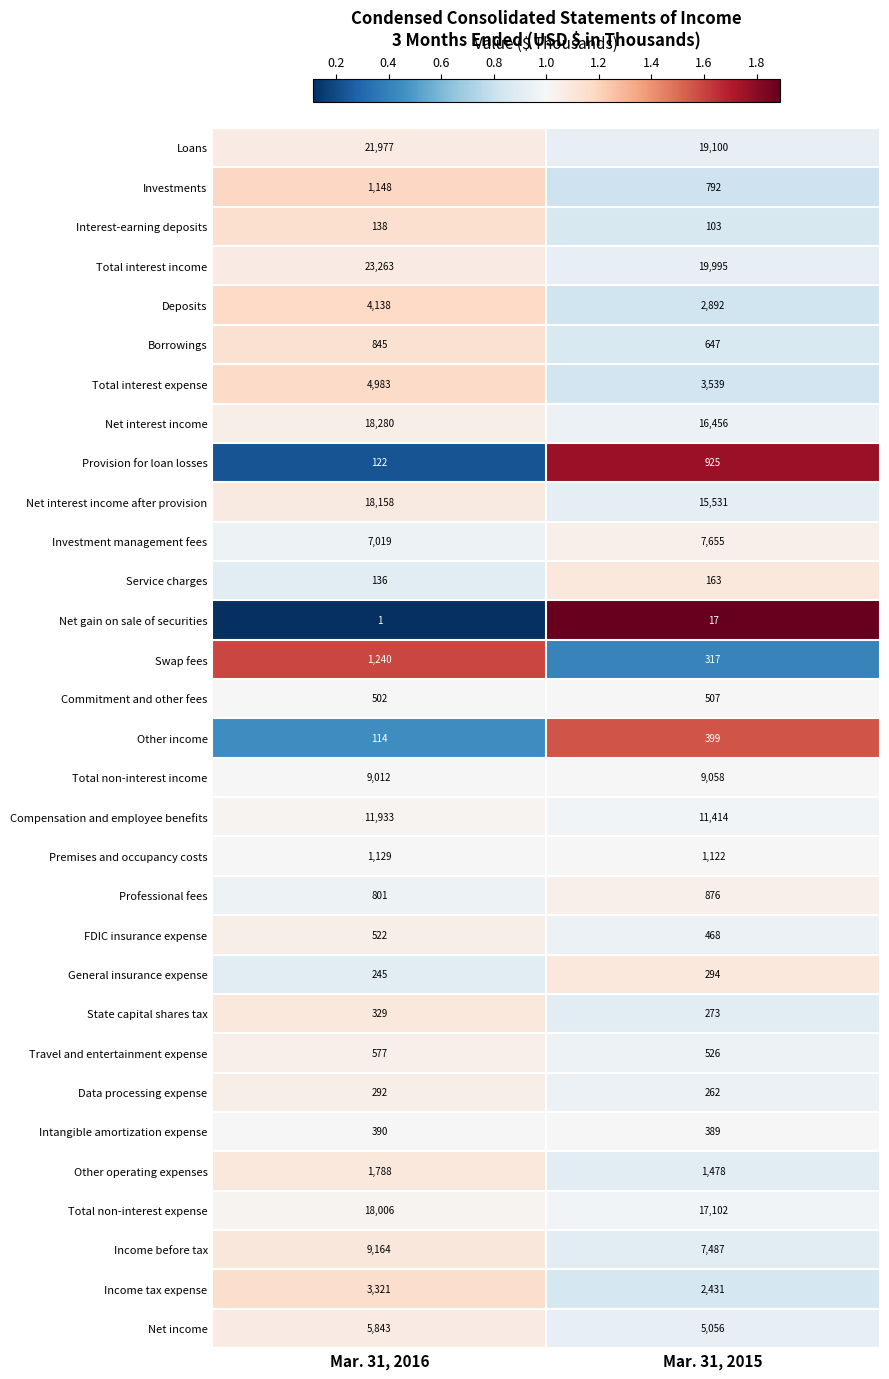

What is the spread (max minus min) of values at Mar. 31, 2016?

23262